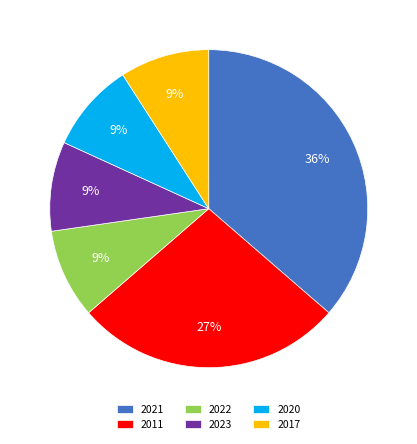

To the nearest percent, what portion does 2020 represent?

9%